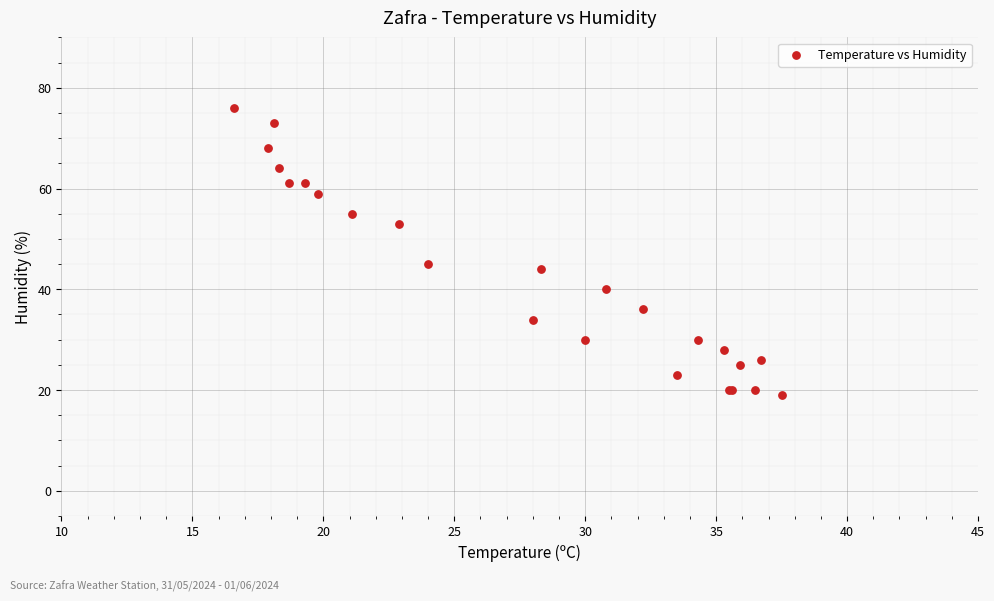

What Y value in the scatter plot is closest to 47?

45